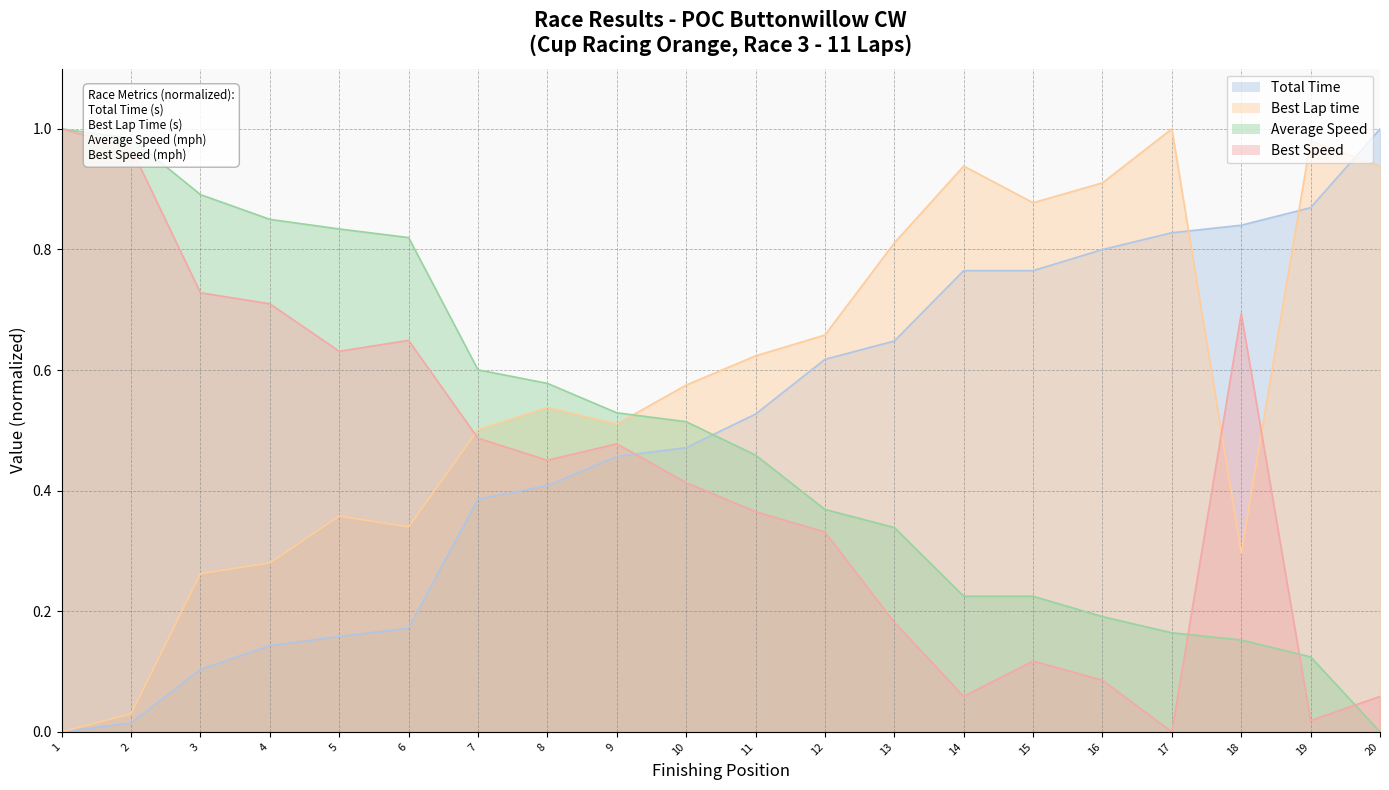

Reading right to left, transcribe all the data shown in this chart.

Total Time: 1.0	0.9	0.8	0.8	0.8	0.8	0.8	0.6	0.6	0.5	0.5	0.5	0.4	0.4	0.2	0.2	0.1	0.1	0.0	0.0
Best Lap time: 0.9	1.0	0.3	1.0	0.9	0.9	0.9	0.8	0.7	0.6	0.6	0.5	0.5	0.5	0.3	0.4	0.3	0.3	0.0	0.0
Average Speed: 0.0	0.1	0.2	0.2	0.2	0.2	0.2	0.3	0.4	0.5	0.5	0.5	0.6	0.6	0.8	0.8	0.8	0.9	1.0	1.0
Best Speed: 0.1	0.0	0.7	0.0	0.1	0.1	0.1	0.2	0.3	0.4	0.4	0.5	0.5	0.5	0.6	0.6	0.7	0.7	1.0	1.0